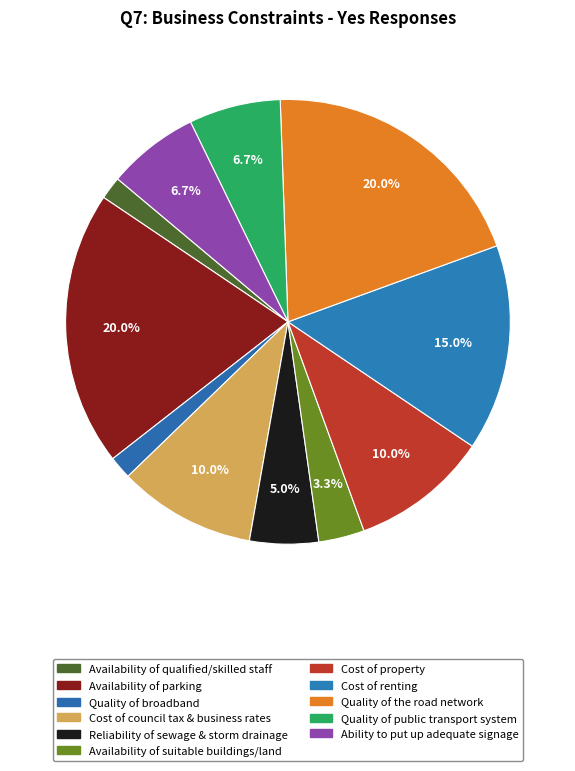

To the nearest percent, what is the average slice percentage?

9%